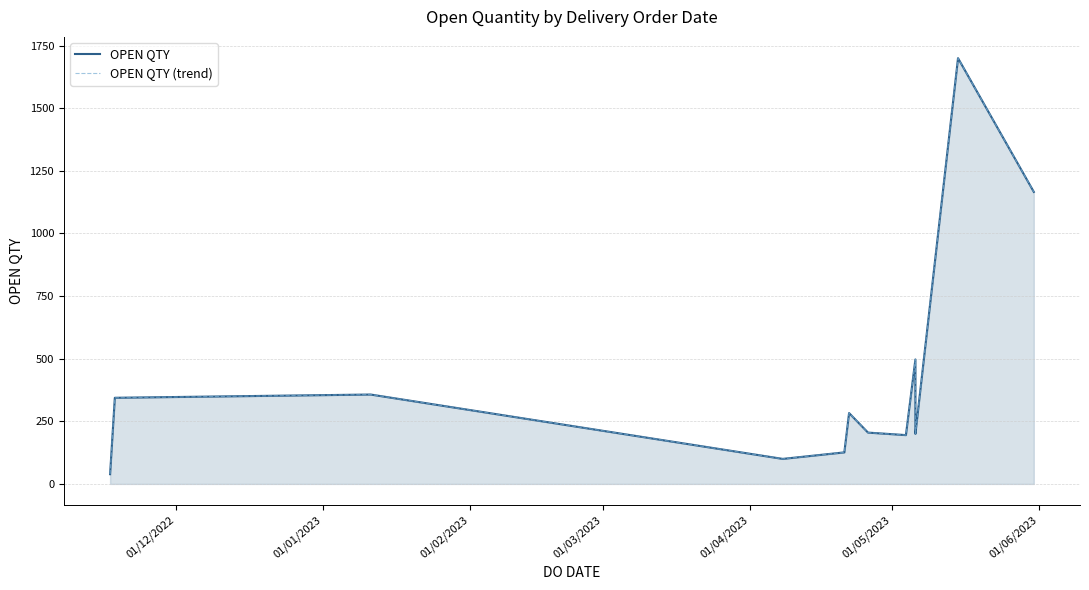

What is the minimum value shown in the chart?

39